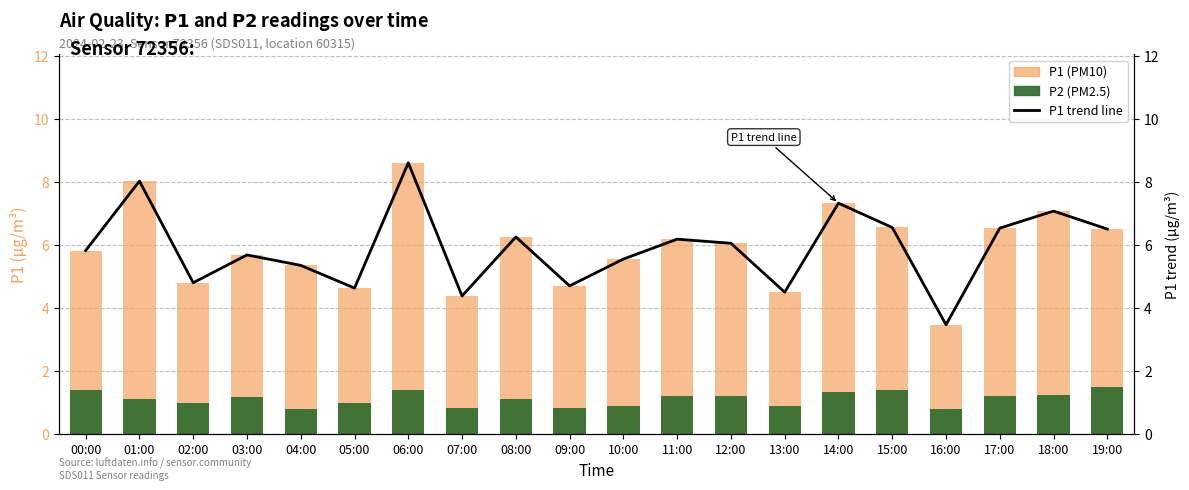

What are all the series names shown in the legend?

P1, P2, P1 trend